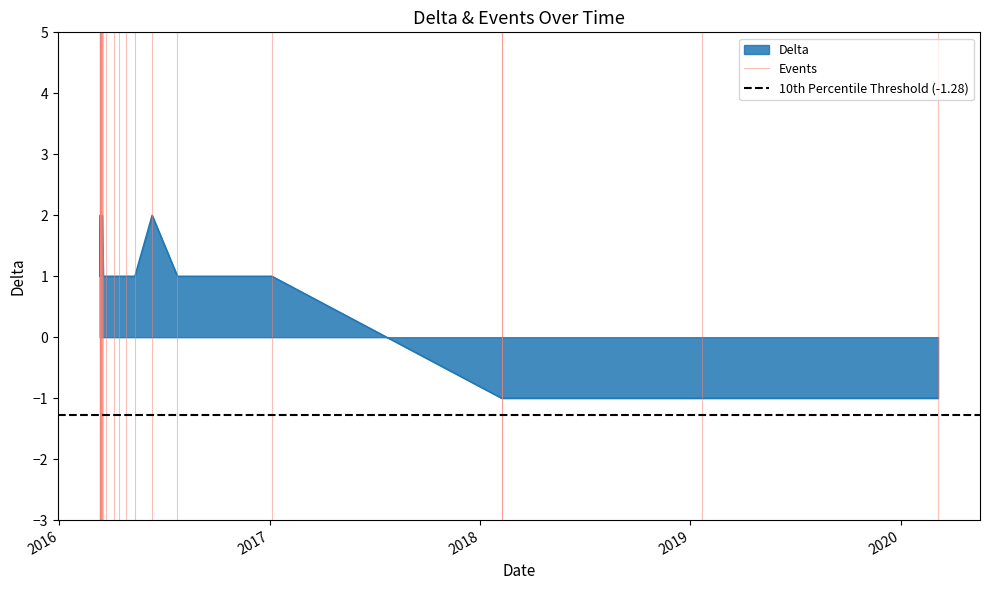

True or false: Events has a value of 0.2 at 2016.

False